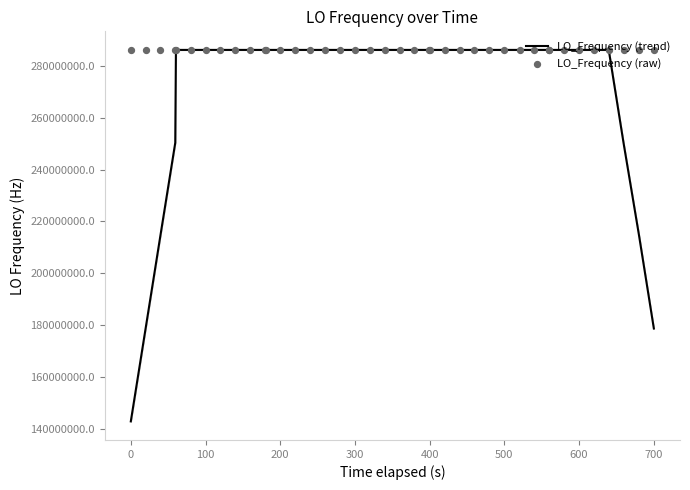

Which series reaches the maximum Y coordinate?

LO_Frequency (raw)